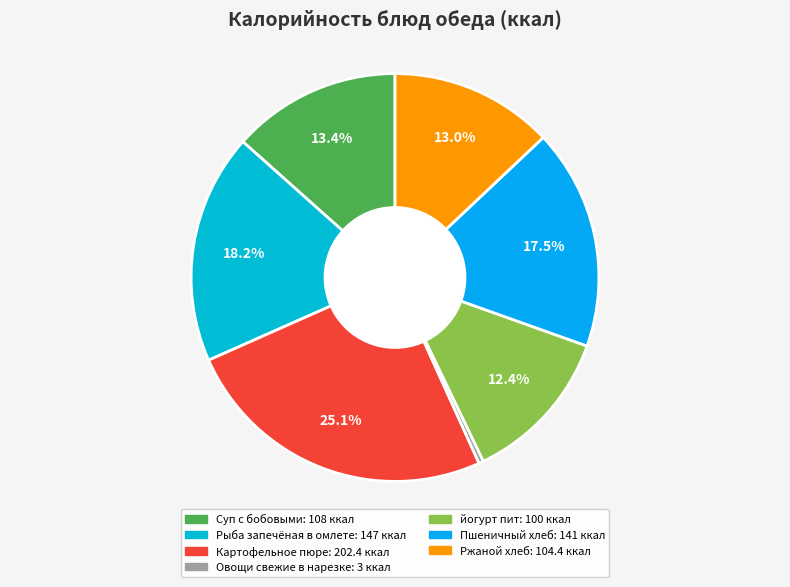

Count the number of slices in the pie.

7